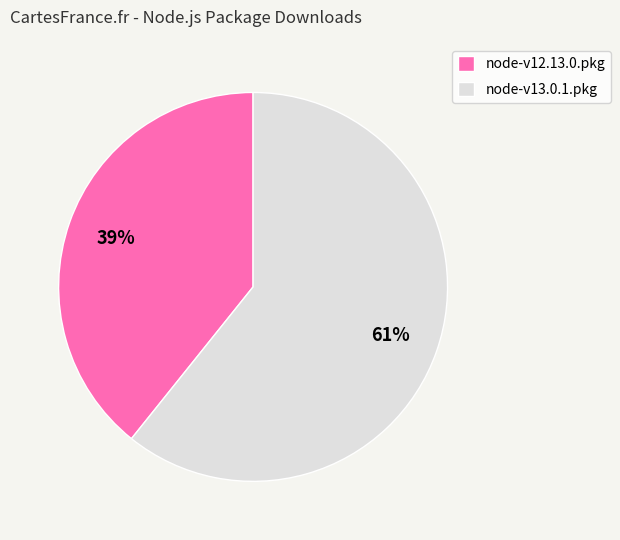

Is the sum of node-v13.0.1.pkg and node-v12.13.0.pkg greater than half?

Yes